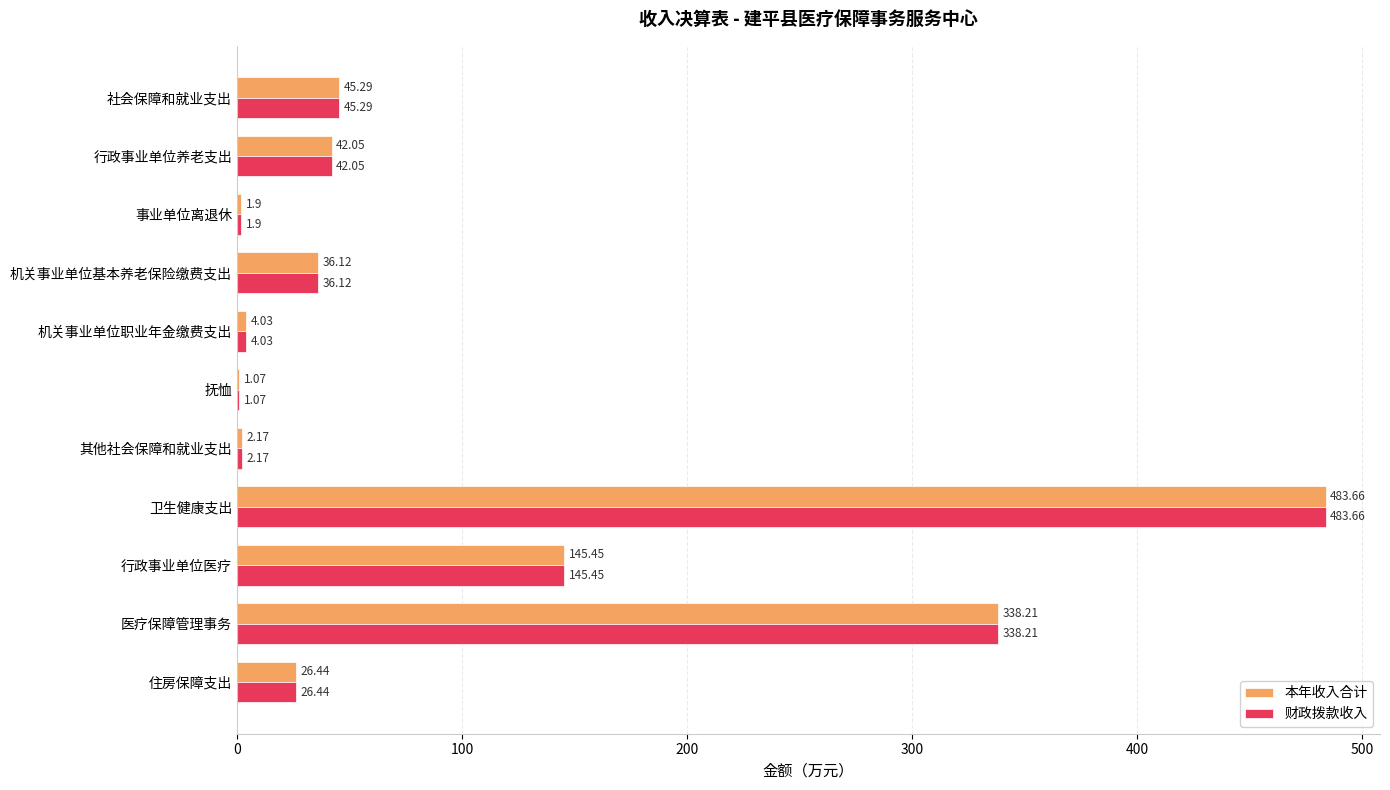

What is the average value of the 财政拨款收入 series?

102.4